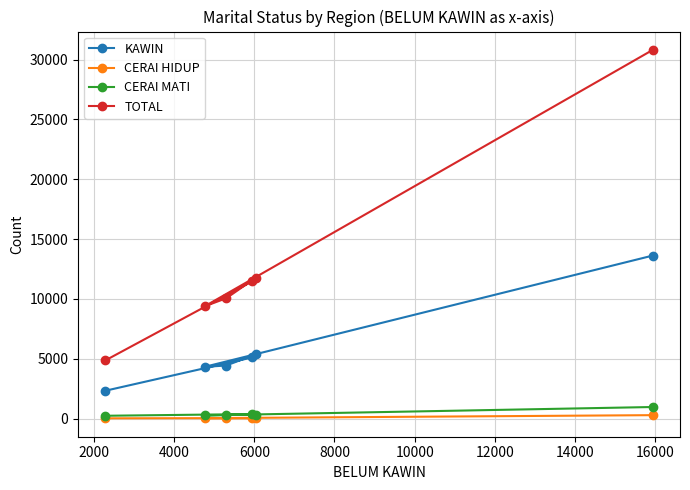

What is the difference between the maximum and minimum values in the TOTAL series?

25941